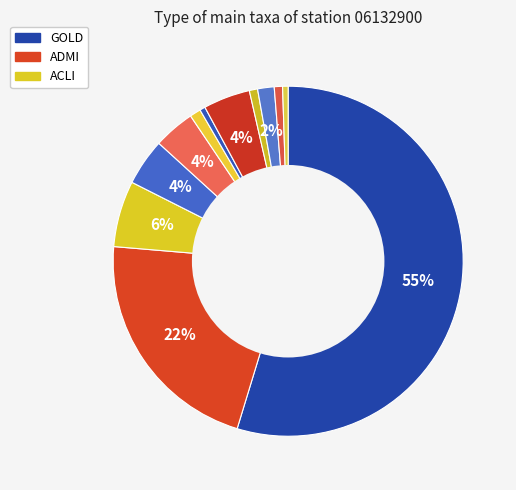

How many slices are in this pie chart?

12